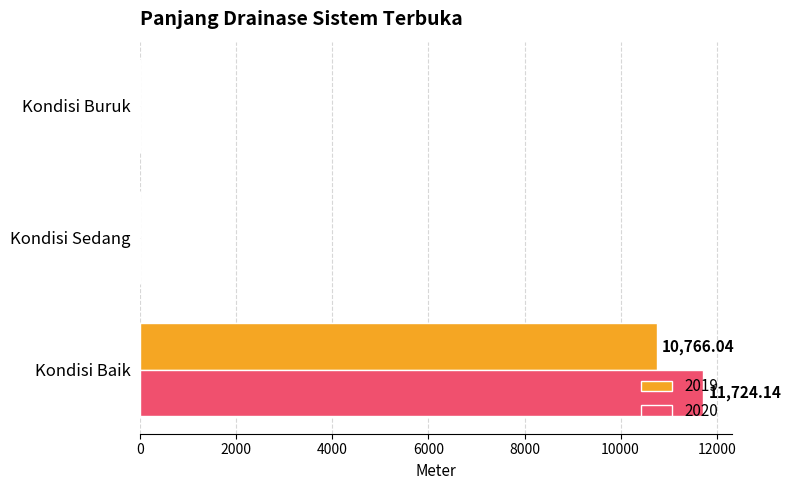

At which label does 2020 reach its peak?

Kondisi Baik